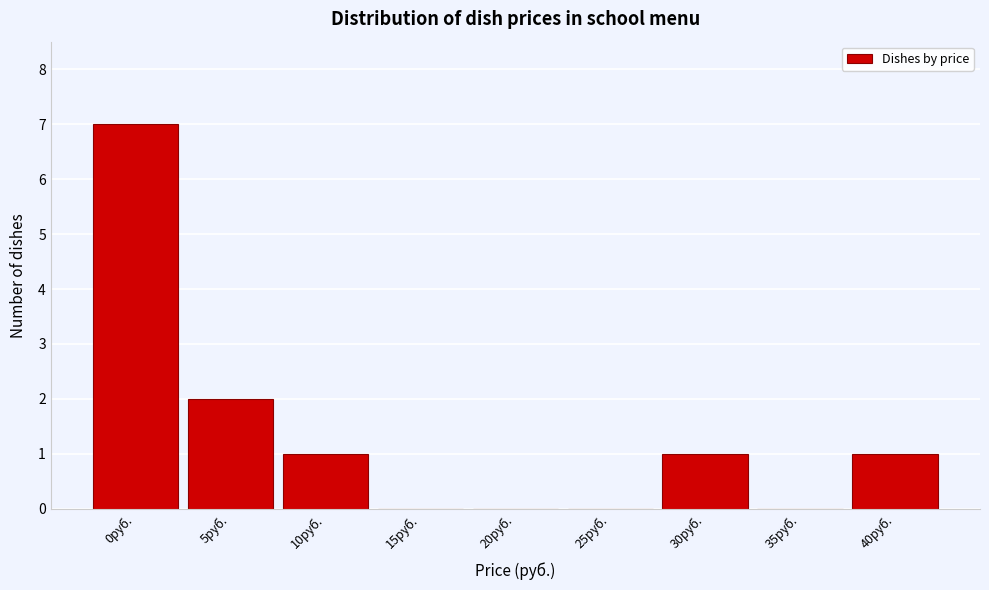

Reading left to right, what are all the values shown in this chart?

0руб.=7	5руб.=2	10руб.=1	15руб.=0	20руб.=0	25руб.=0	30руб.=1	35руб.=0	40руб.=1